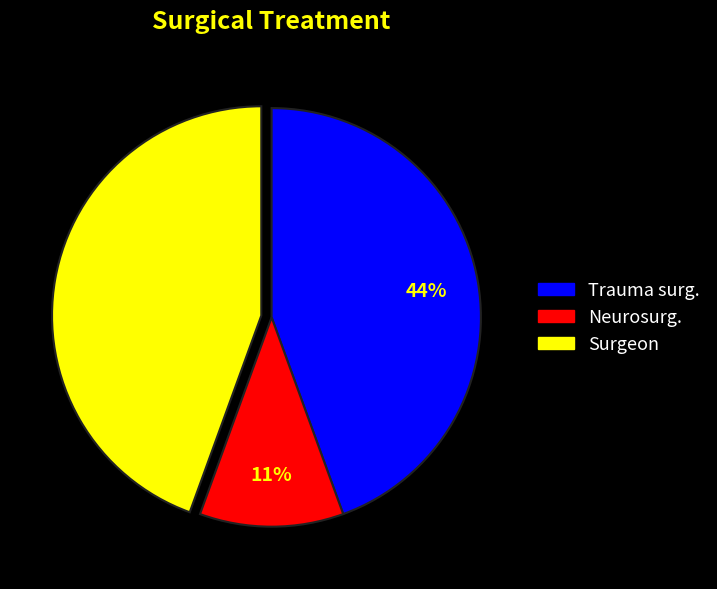

Count the number of slices in the pie.

3